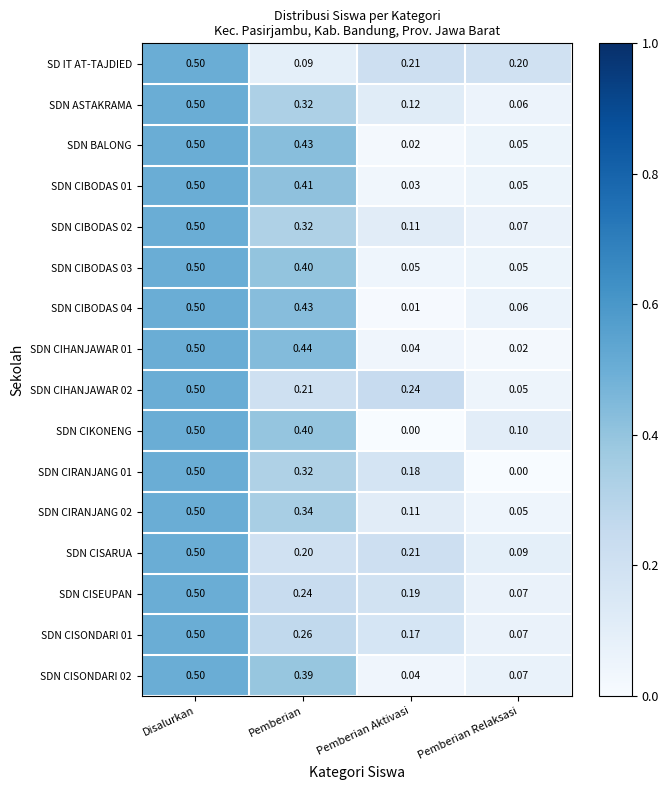

Rank the categories by SDN CIBODAS 04 value from lowest to highest.

Pemberian Aktivasi, Pemberian Relaksasi, Pemberian, Disalurkan